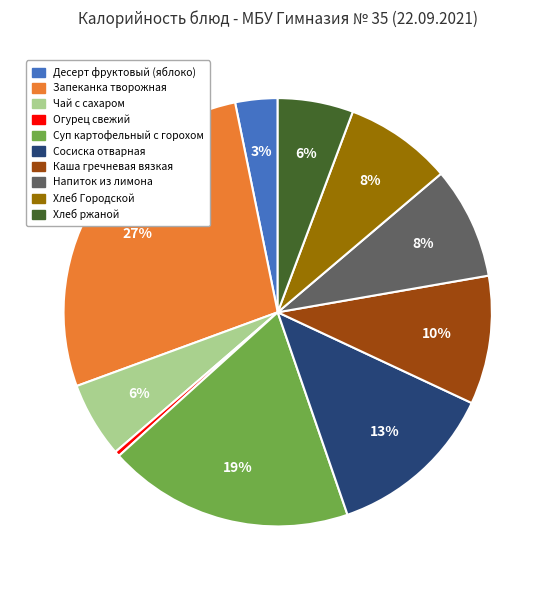

What percentage is the Хлеб ржаной slice, to the nearest percent?

6%